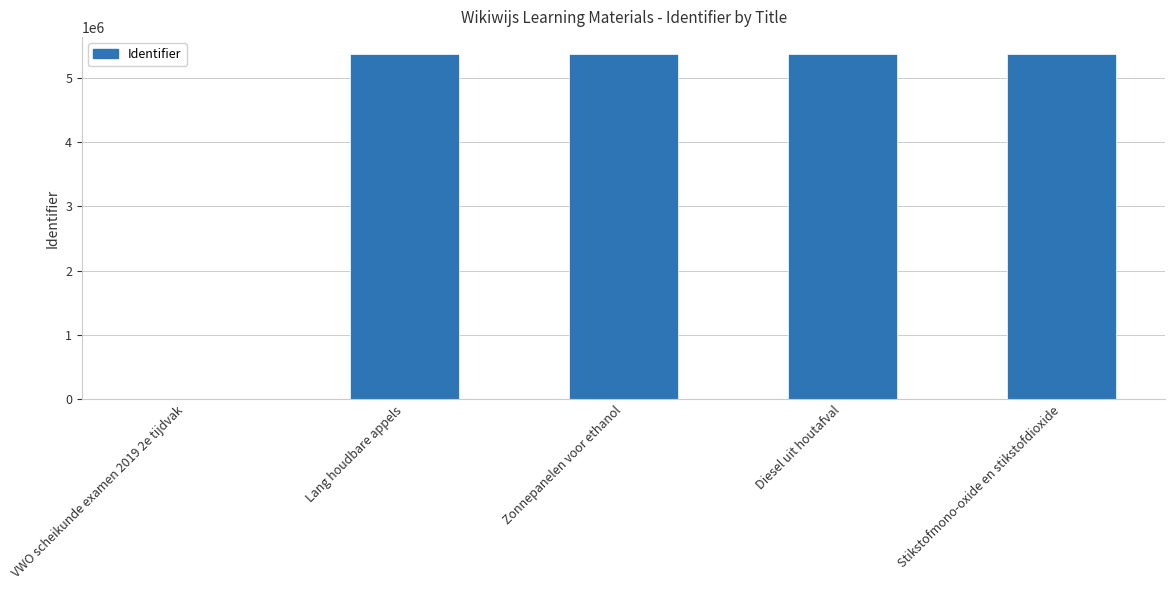

Where is the data nearest to the value 2684822?

Lang houdbare appels